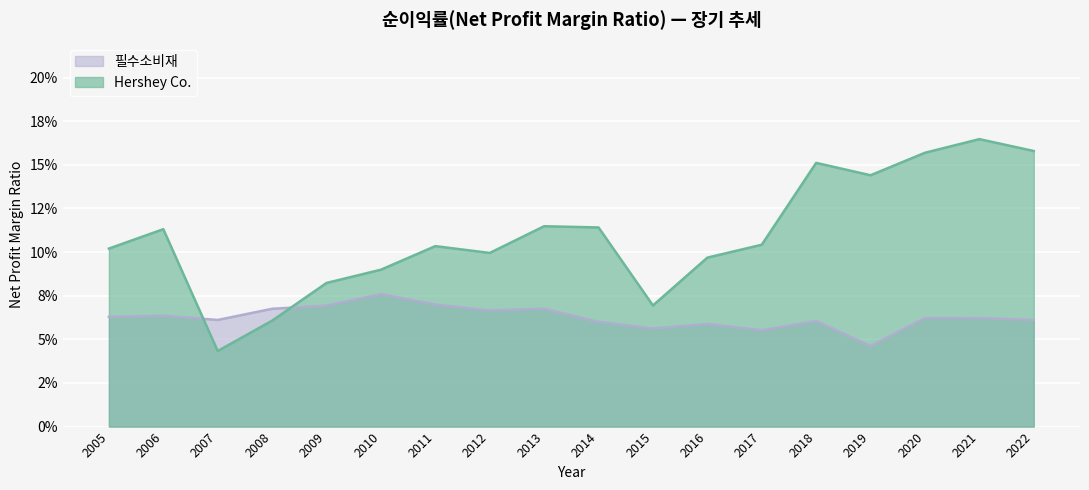

How many times do 필수소비재 and Hershey Co. cross each other?

2